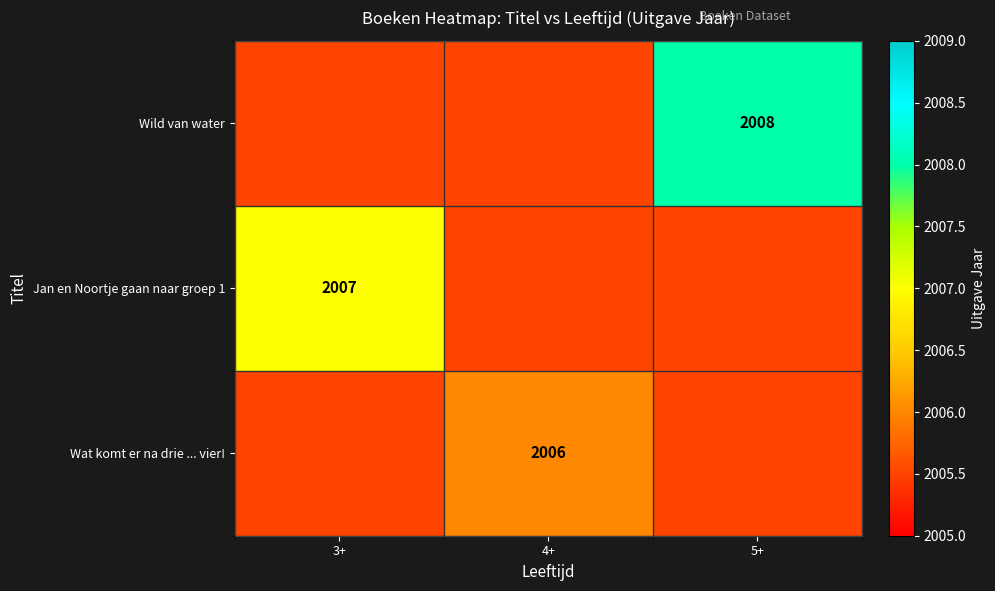

True or false: Jan en Noortje gaan naar groep 1 has a value of 3100.0 at 3+.

False